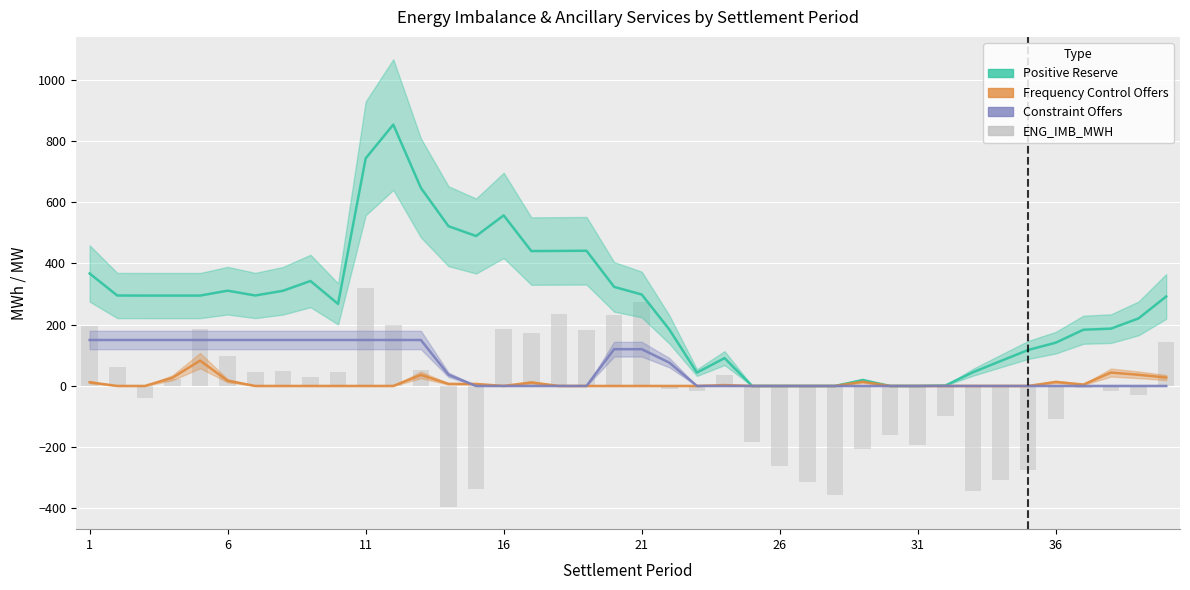

How many positive values does the Frequency Control Offers series have?

16